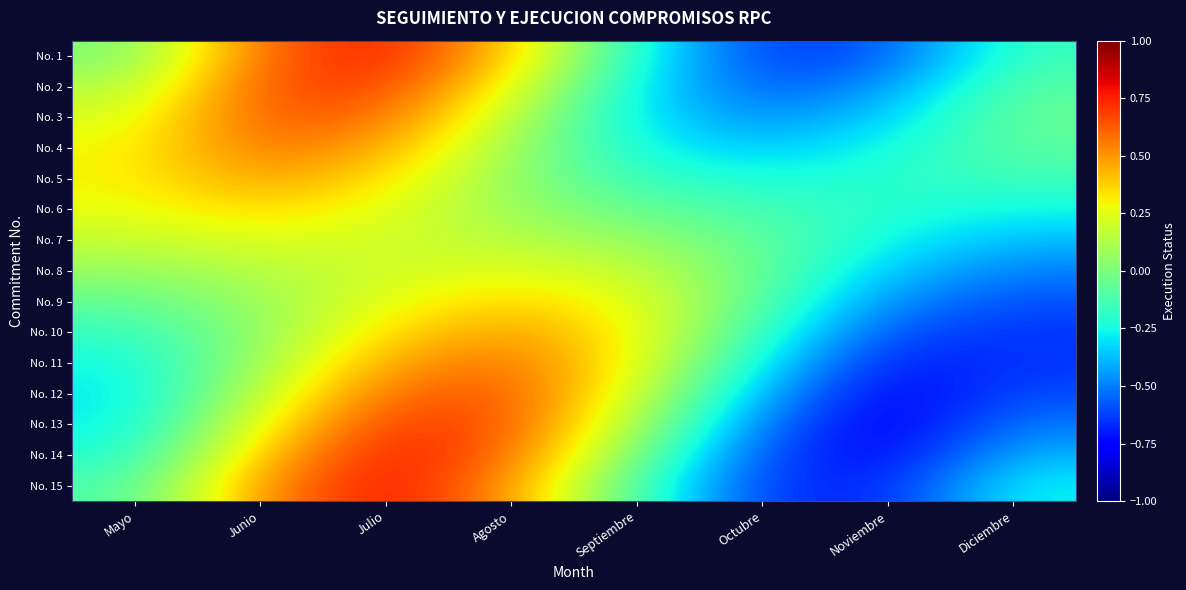

Which label corresponds to the smallest value in the chart?

Noviembre